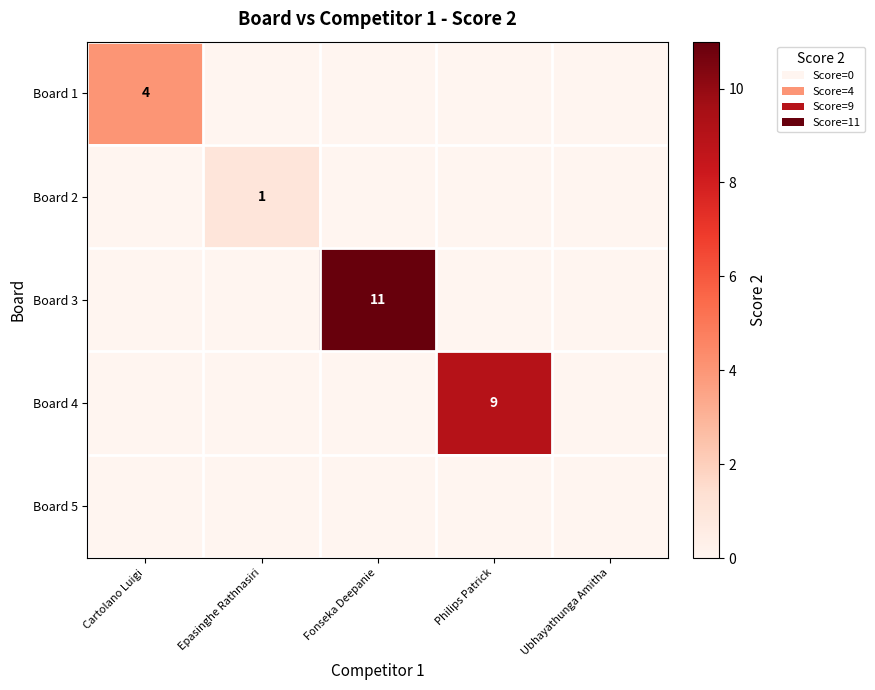

Is it true that Board 4 equals 9 at Philips Patrick?

True